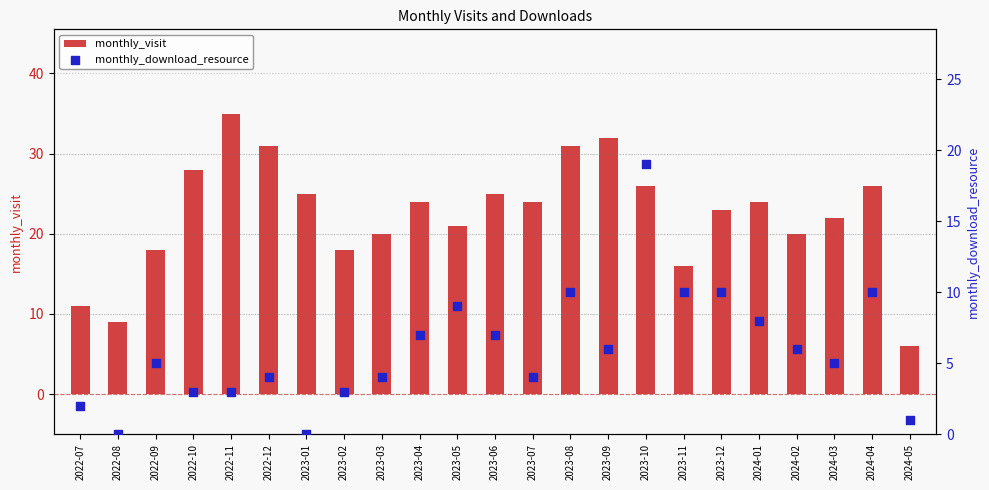

What are all the series names shown in the legend?

monthly_visit, monthly_download_resource